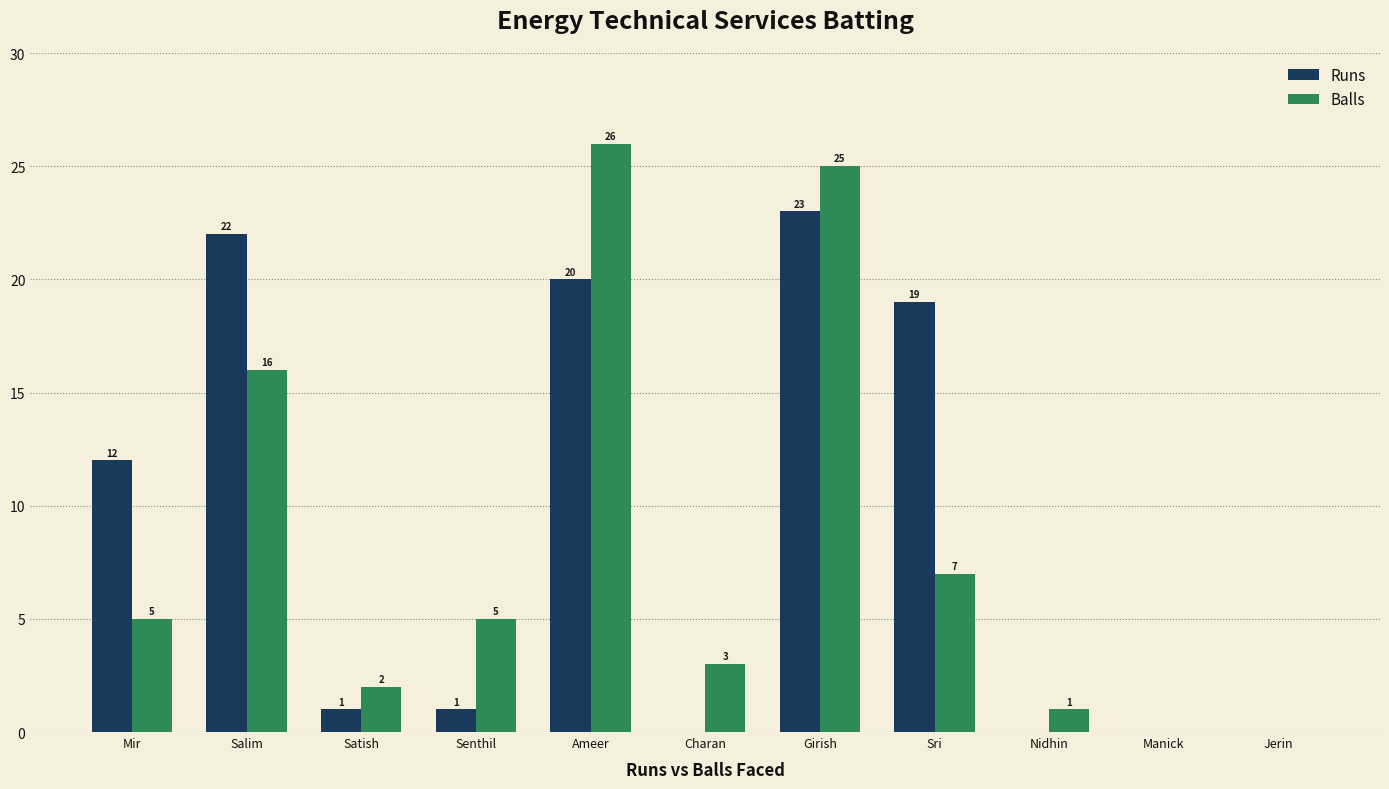

What is the total value across all series at Charan?

3